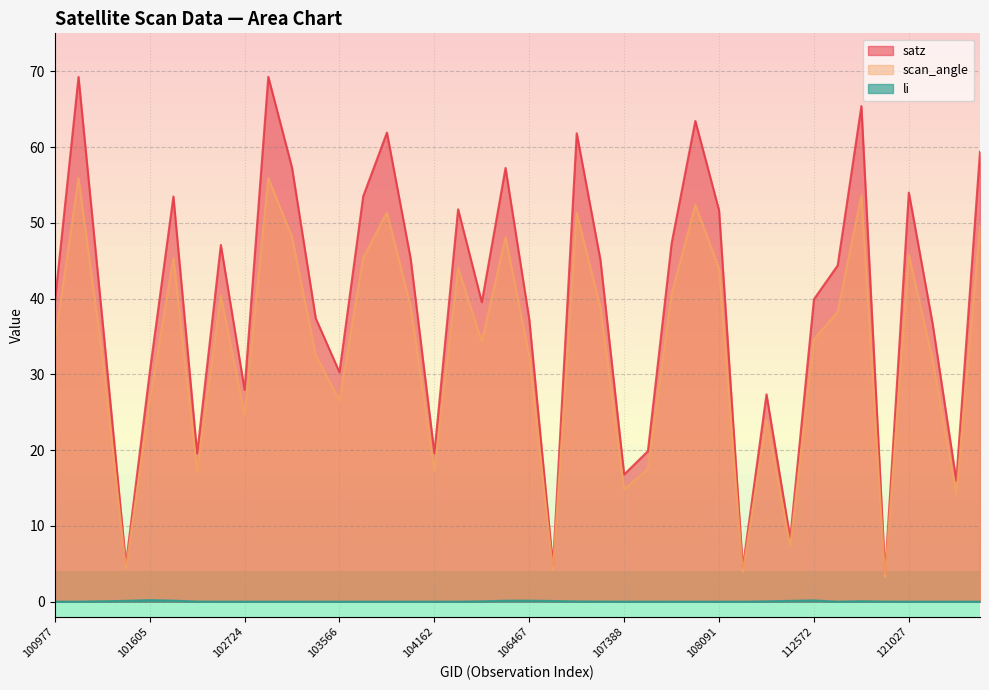

List the series in order of their overall mean, highest first.

satz, scan_angle, li